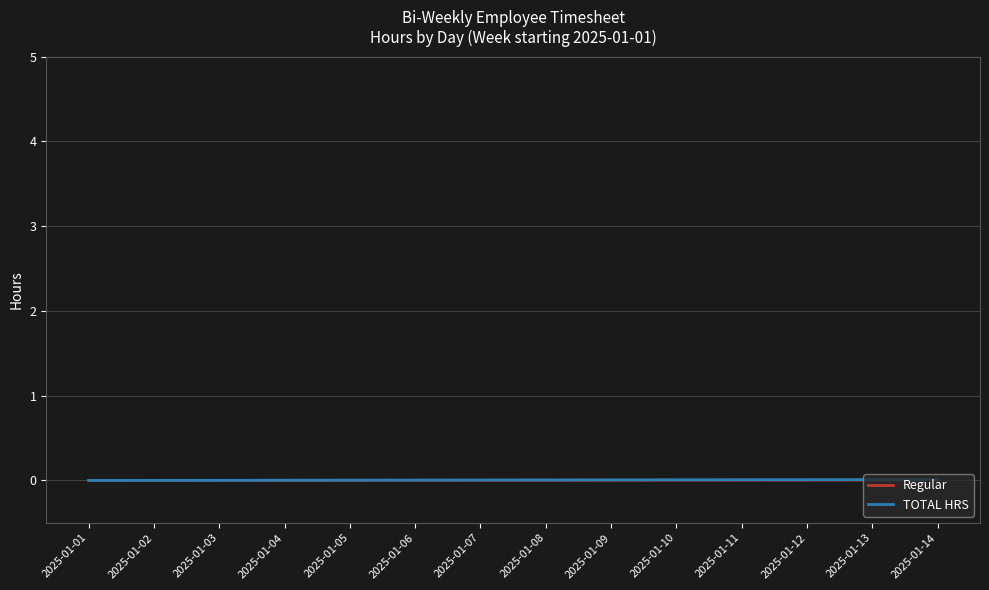

The value of TOTAL HRS at 2025-01-07 is 0.0. True or false?

True